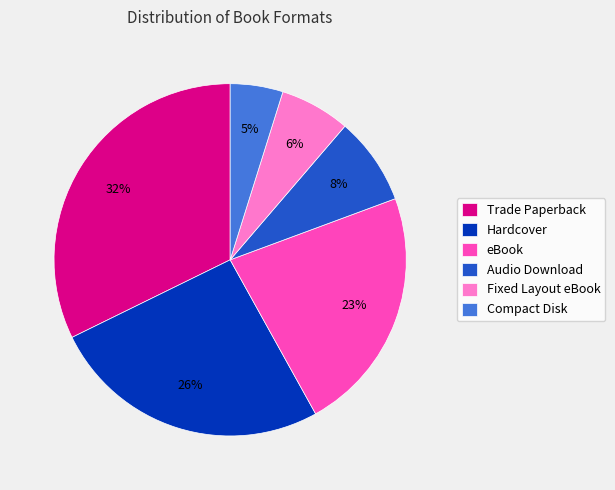

Is there a majority slice in this chart?

No